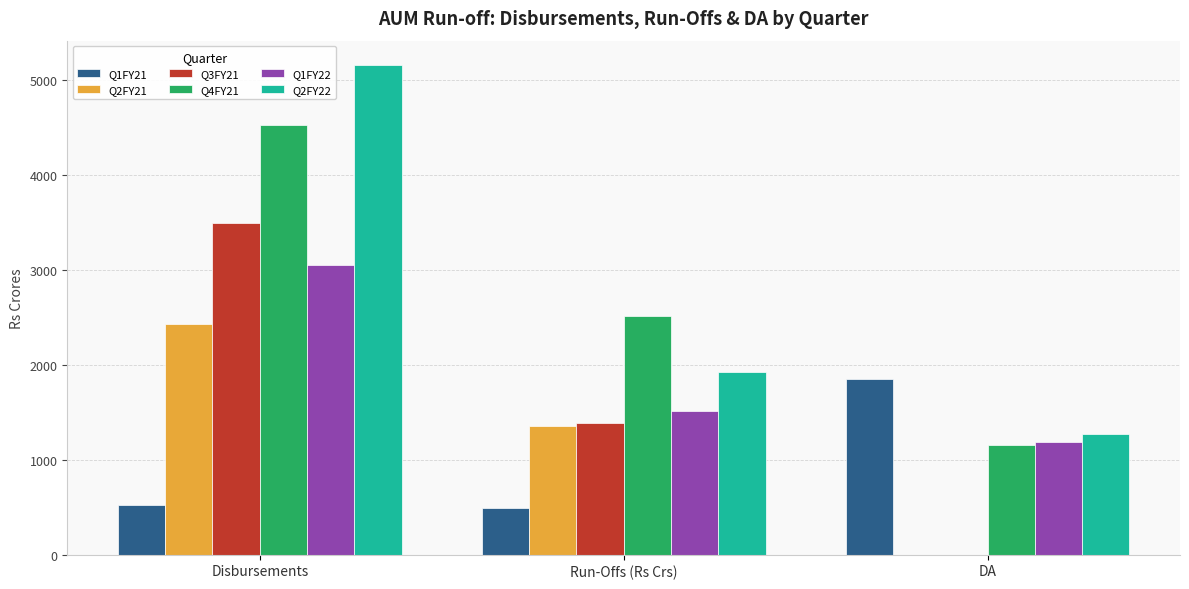

The Q2FY21 series shows 0.0 at DA. True or false?

True